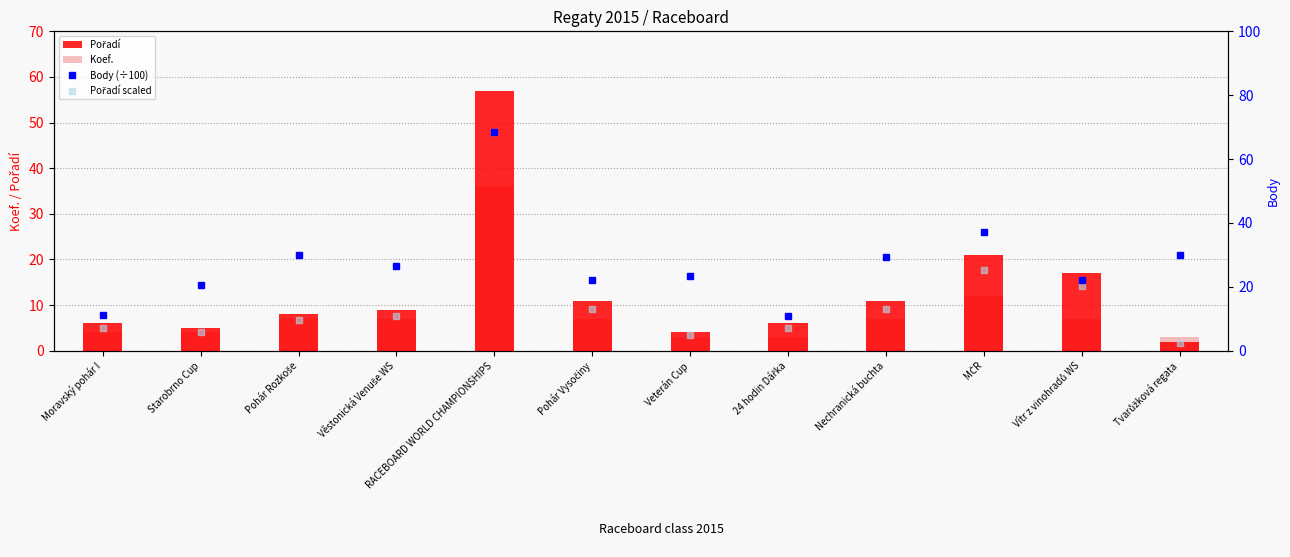

Which series has the widest spread of Y values?

Pořadí scaled